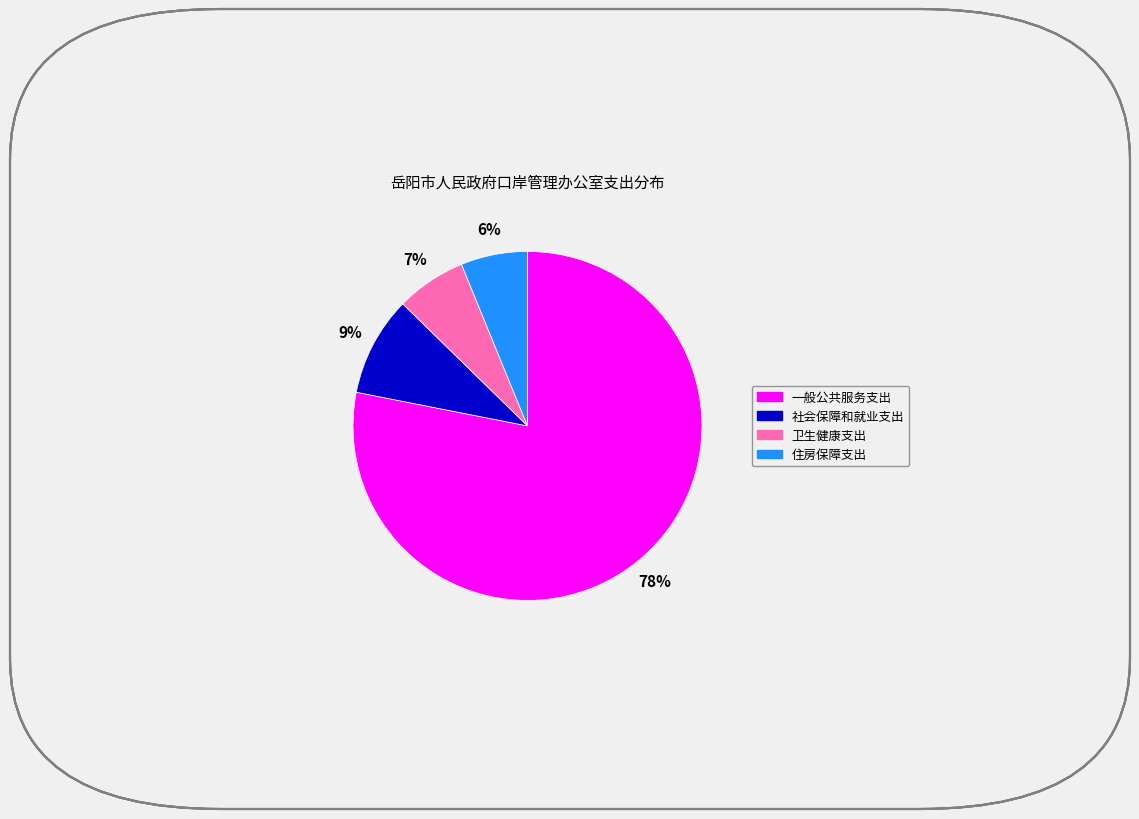

To the nearest percent, what portion does 社会保障和就业支出 represent?

9%